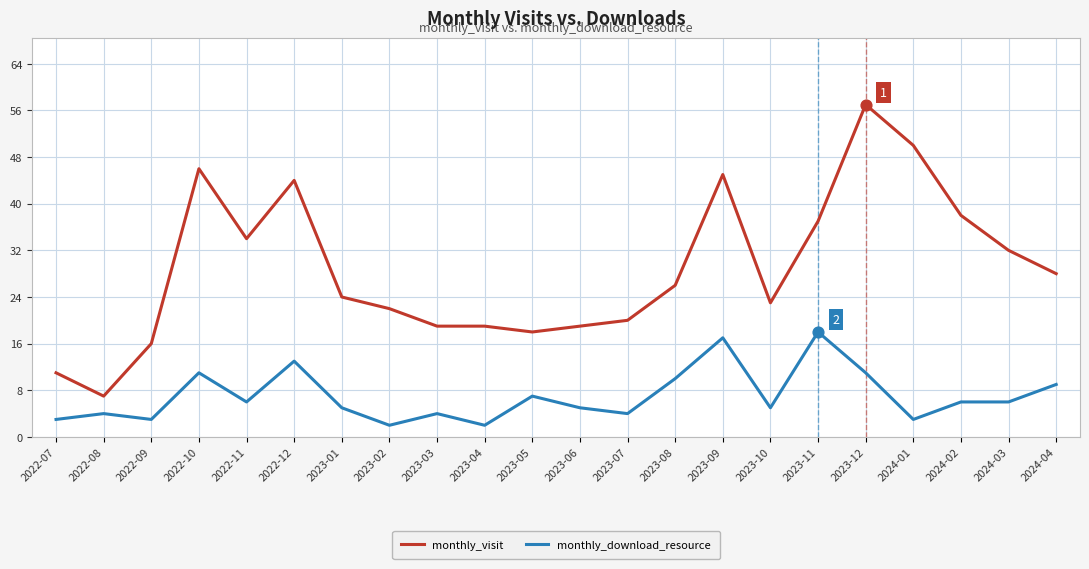

At which category is the sum across all series the highest?

2023-12